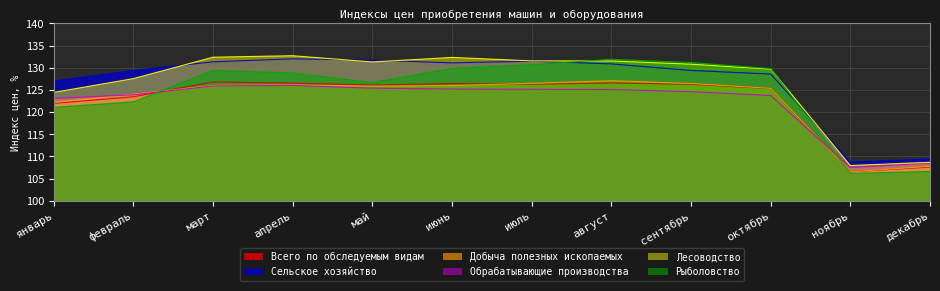

True or false: Обрабатывающие производства and Лесоводство intersect in this chart.

False